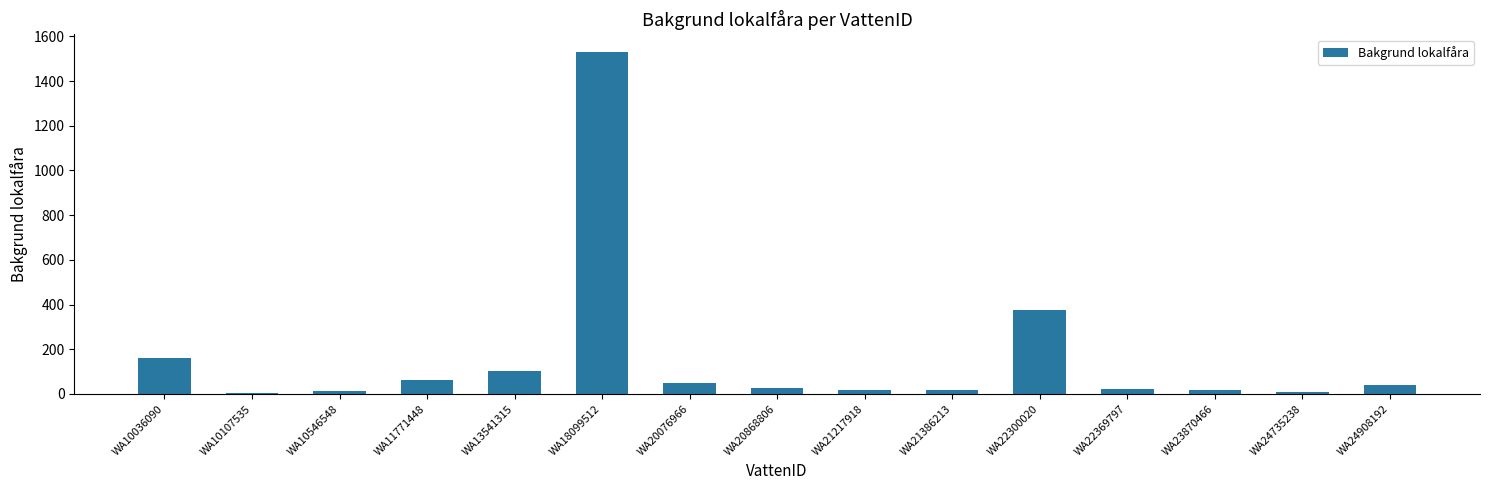

How many data points are above 26?

8